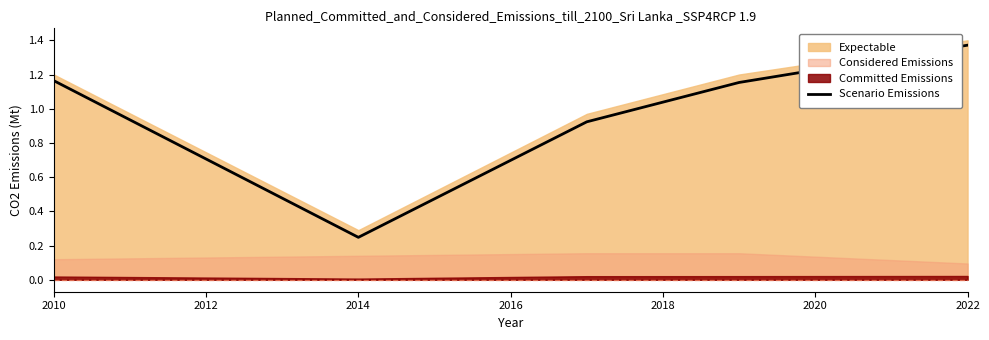

At which label does Scenario Emissions reach its minimum?

2014